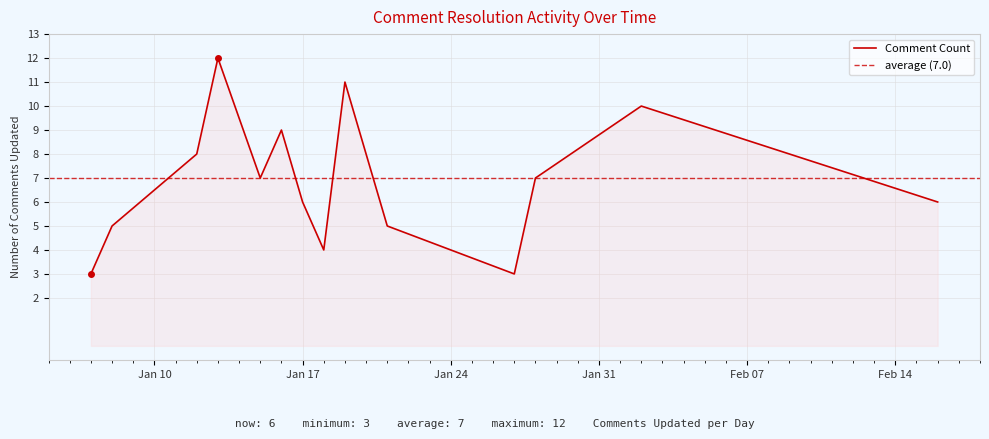

What is the highest value of the Comment Count series?

12